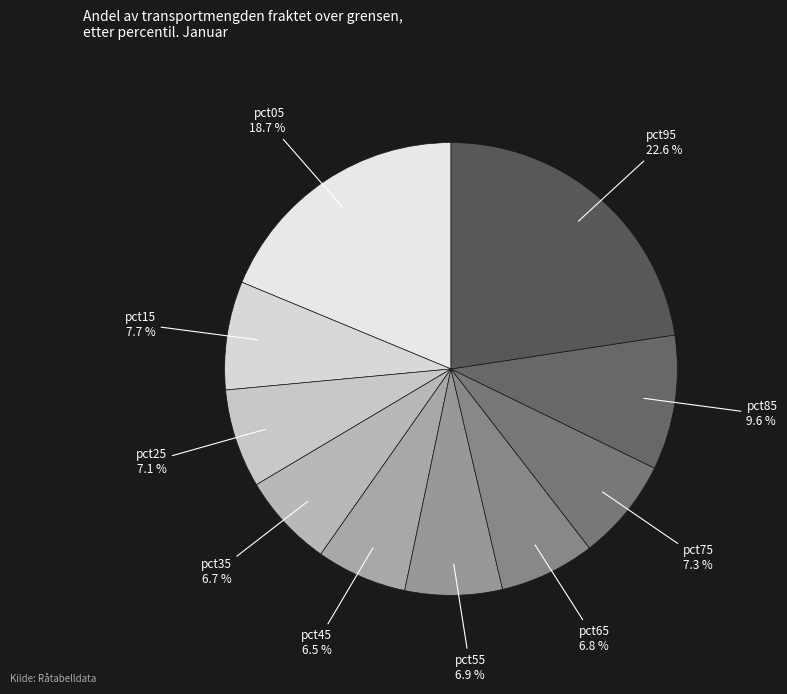

How many segments does this pie chart have?

10